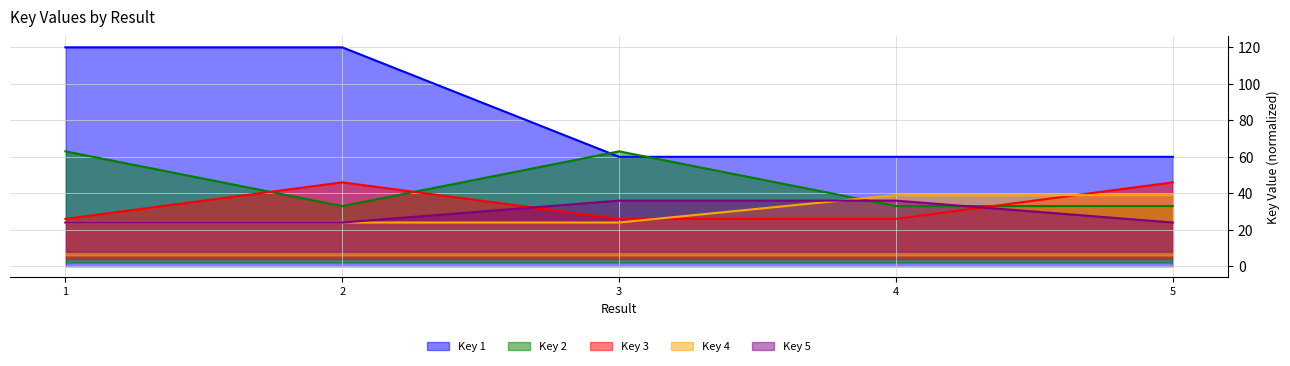

Which series has the widest spread of values?

Key 1